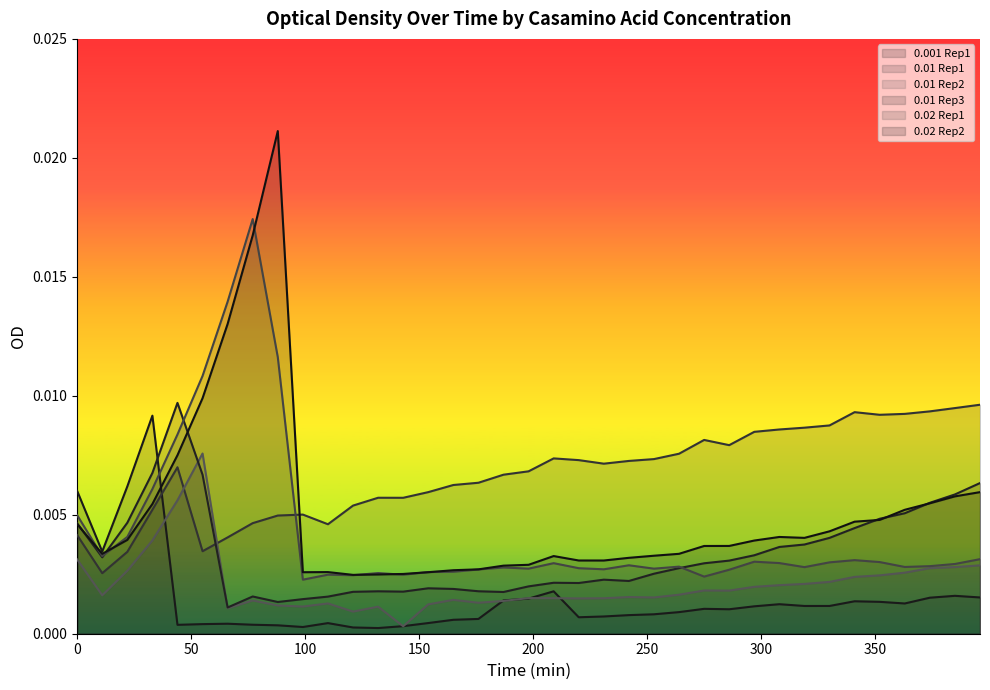

True or false: 0.01 Rep2 has a value of 0.0 at 297.

True